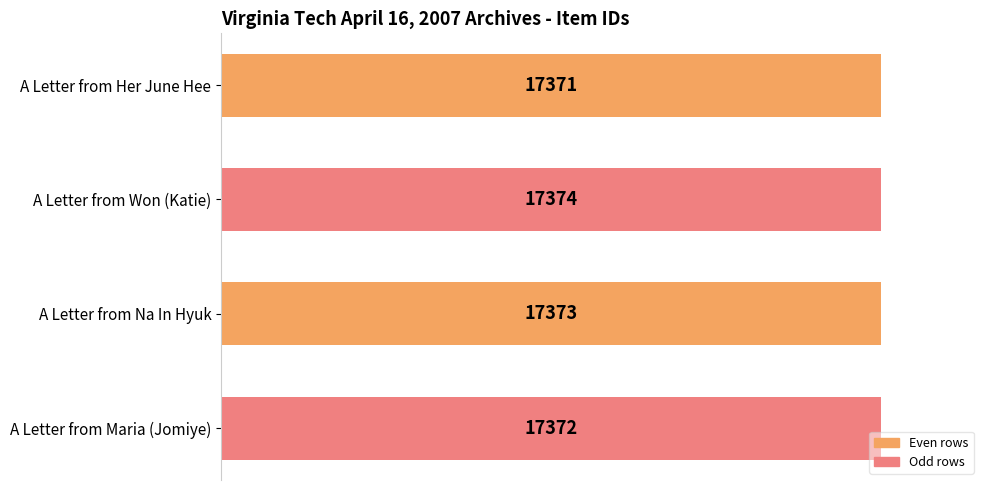

Reading top to bottom, what are all the values shown in this chart?

17371	17374	17373	17372